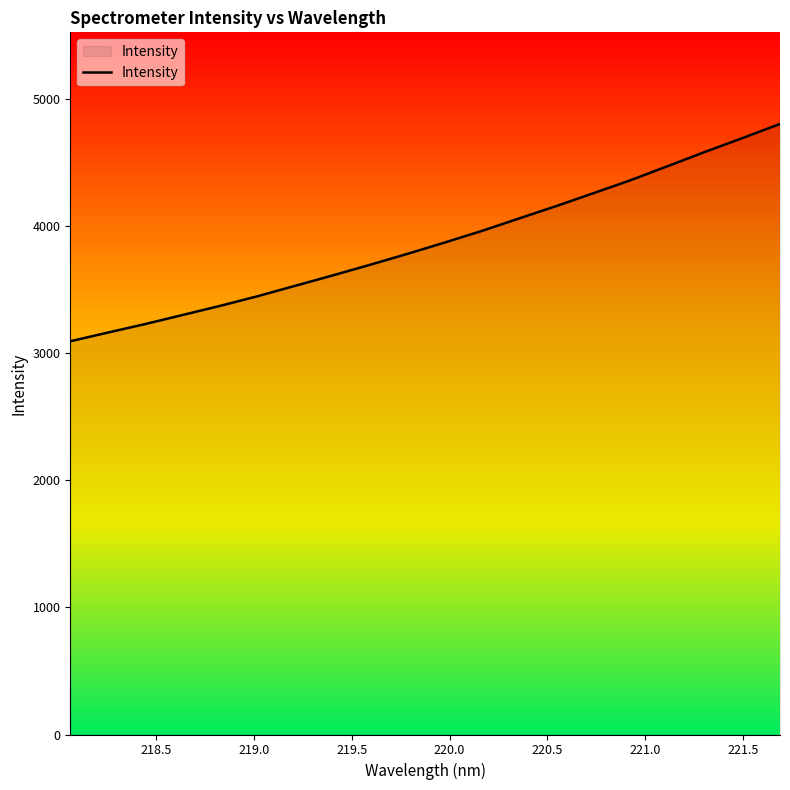

Count the number of values greater than 3870.

10